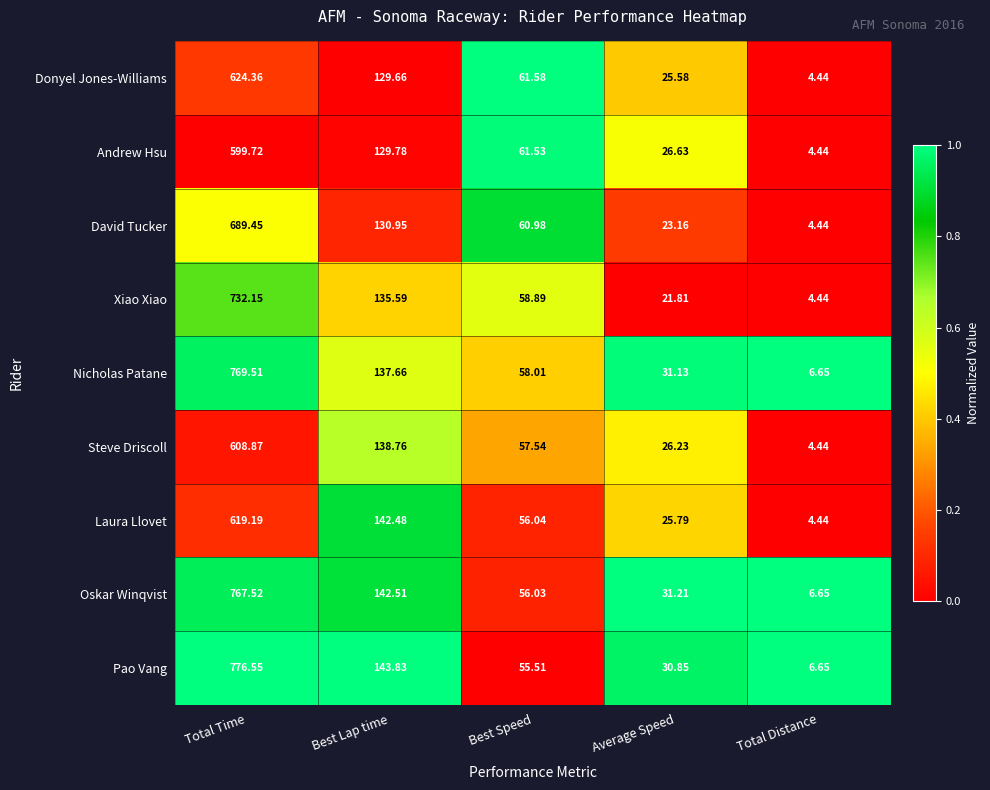

At which category does the chart reach its minimum across all series?

Total Distance